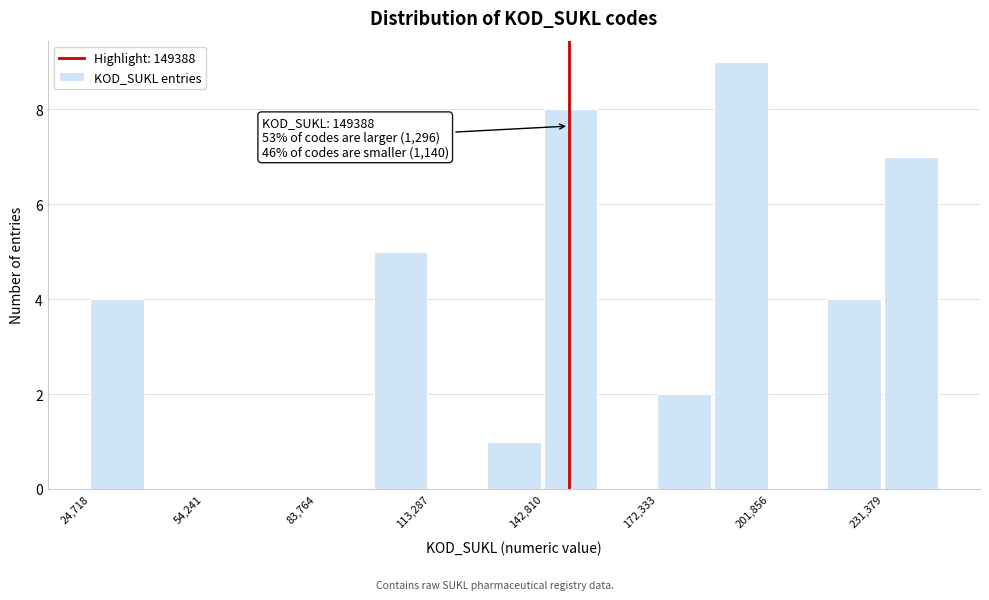

Read against the x-axis, roughly where is the centre of the tallest bar?

195000